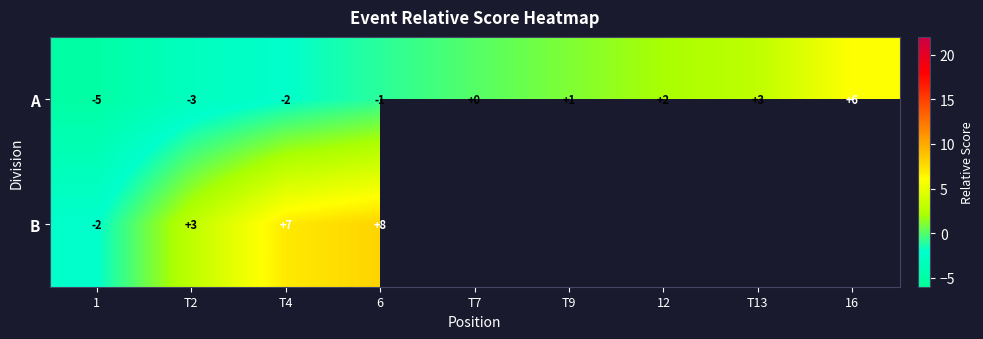

Between T4 and T2, which is larger?

T4